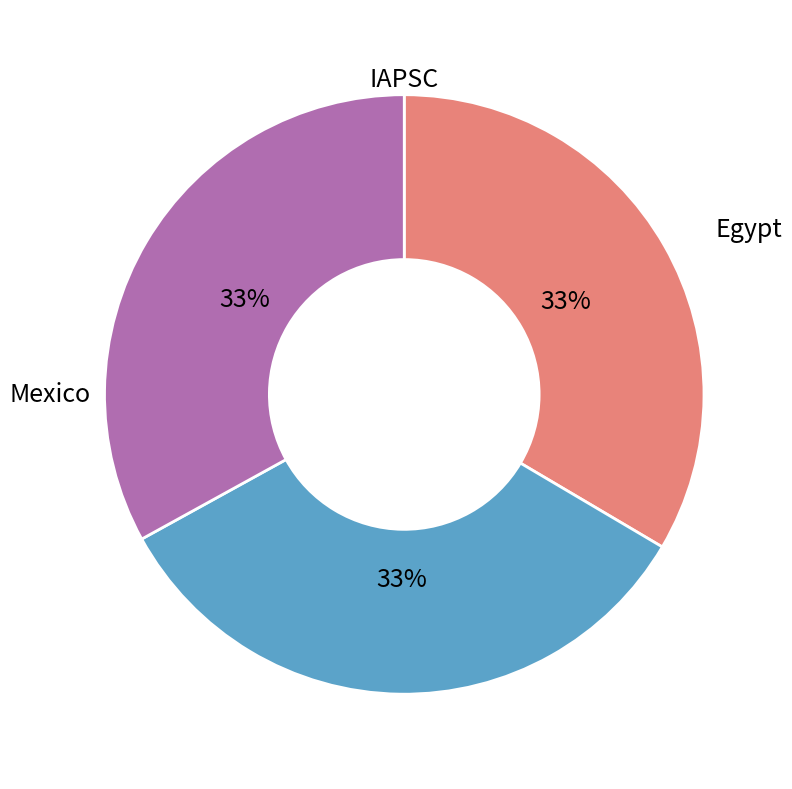

To the nearest percent, what is the average slice percentage?

33%